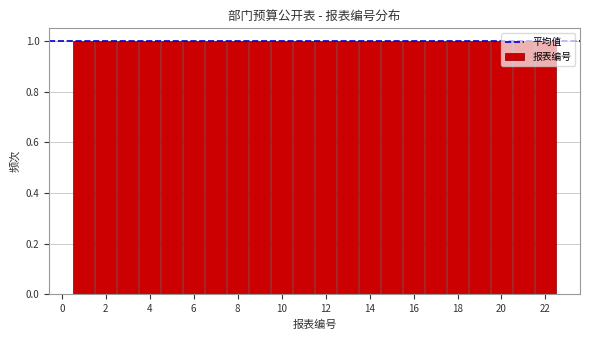

Reading left to right, transcribe this chart: for each bar, give the range it covers on the x-axis and its height. Neither the bar edges nor the heights are printed on the chart, so give them approximately, as read against the axes.

0.5 to 1.5: 1
1.5 to 2.5: 1
2.5 to 3.5: 1
3.5 to 4.5: 1
4.5 to 5.5: 1
5.5 to 6.5: 1
6.5 to 7.5: 1
7.5 to 8.5: 1
8.5 to 9.5: 1
9.5 to 10.5: 1
10.5 to 11.5: 1
11.5 to 12.5: 1
12.5 to 13.5: 1
13.5 to 14.5: 1
14.5 to 15.5: 1
15.5 to 16.5: 1
16.5 to 17.5: 1
17.5 to 18.5: 1
18.5 to 19.5: 1
19.5 to 20.5: 1
20.5 to 21.5: 1
21.5 to 22.5: 1